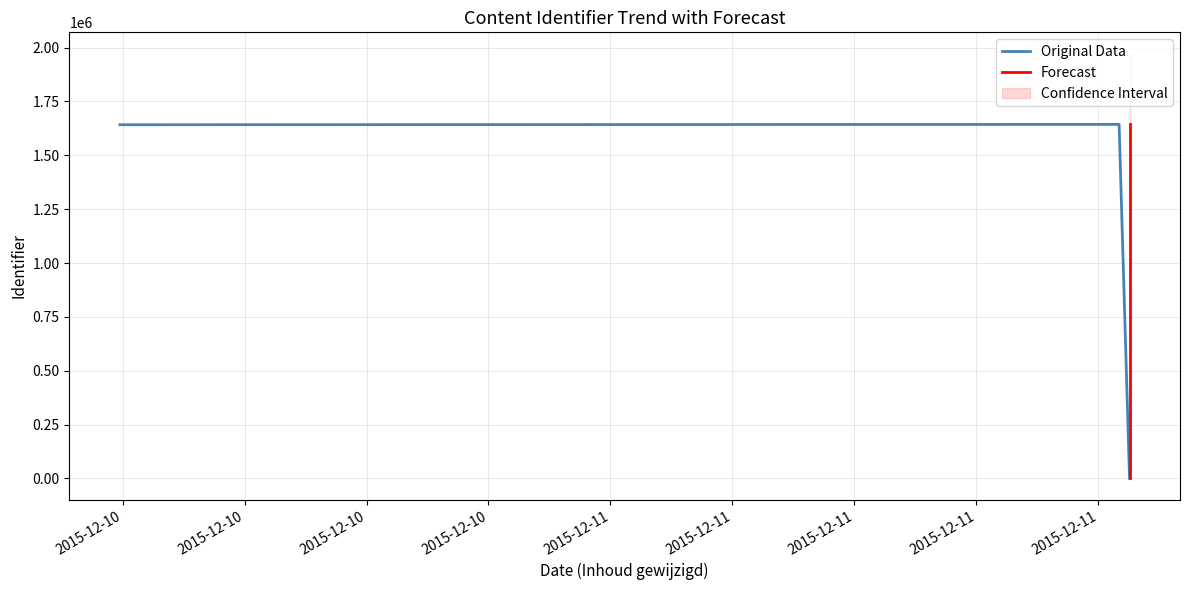

What is the maximum value for Original Data?

1643661